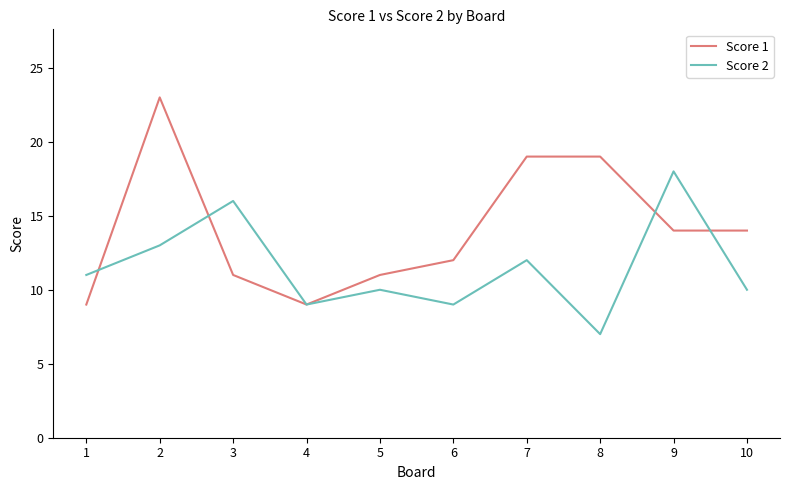

What is the total value across all series at 9?

32